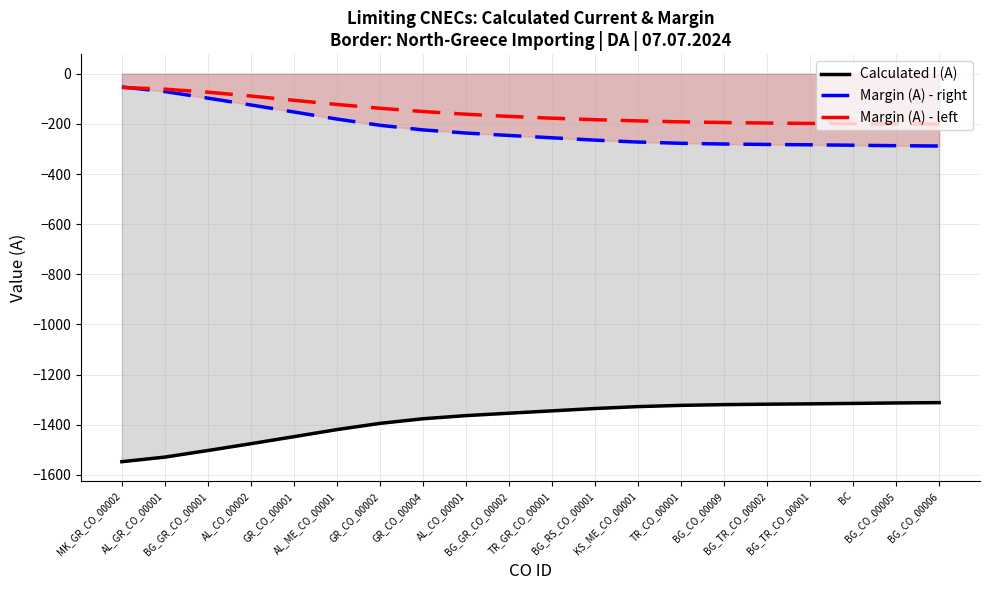

What is the greatest value displayed?

-52.8